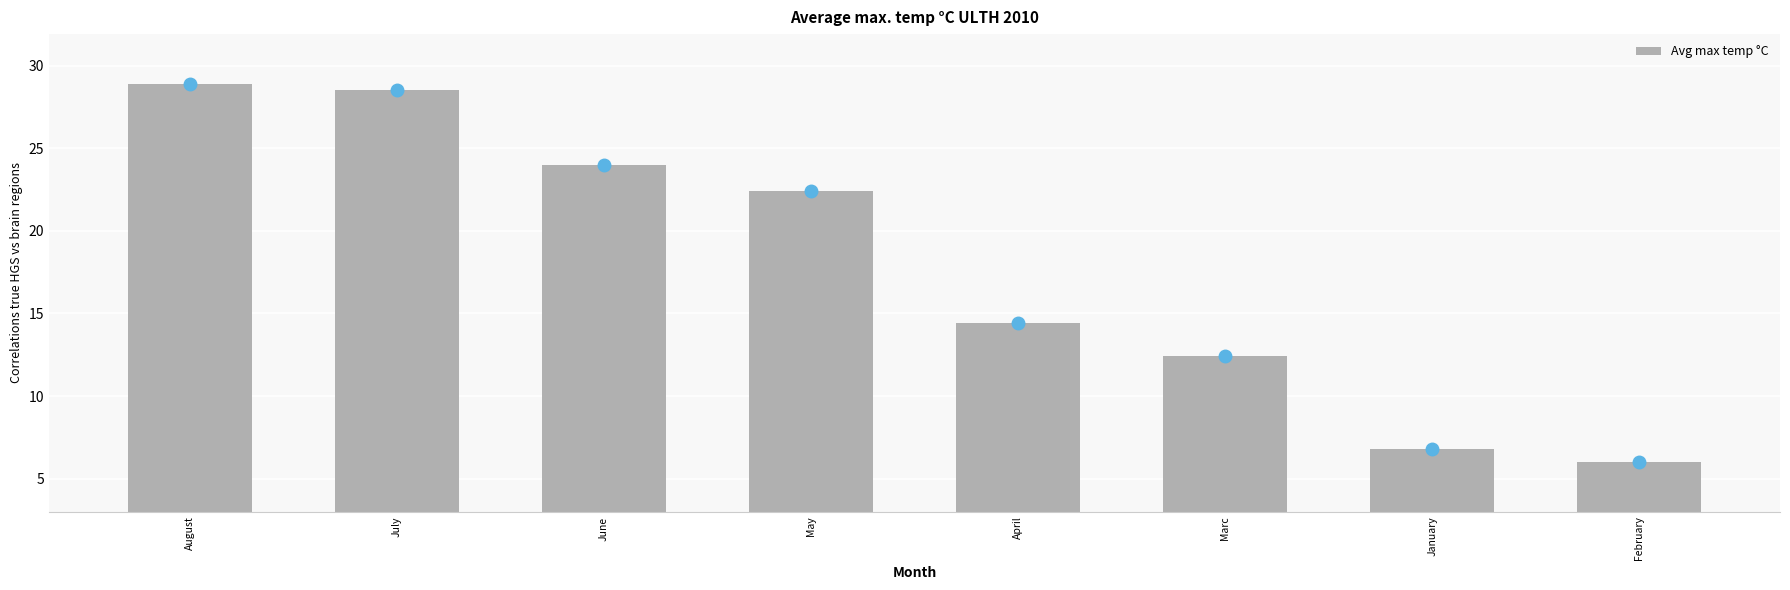

What is the smallest value displayed?

6.0